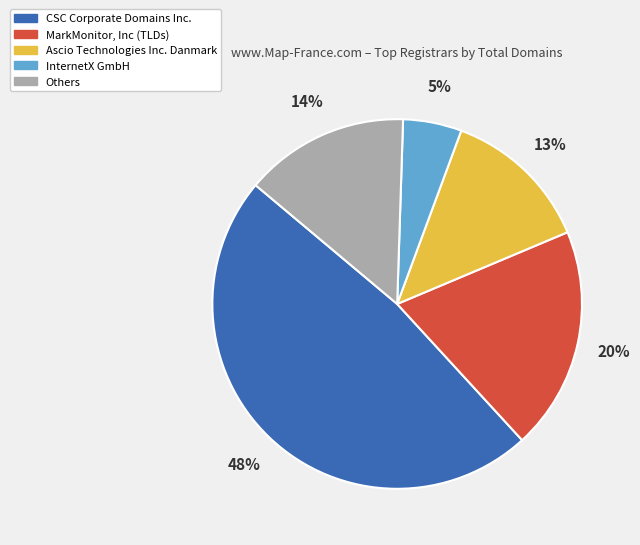

How many slices are in this pie chart?

5